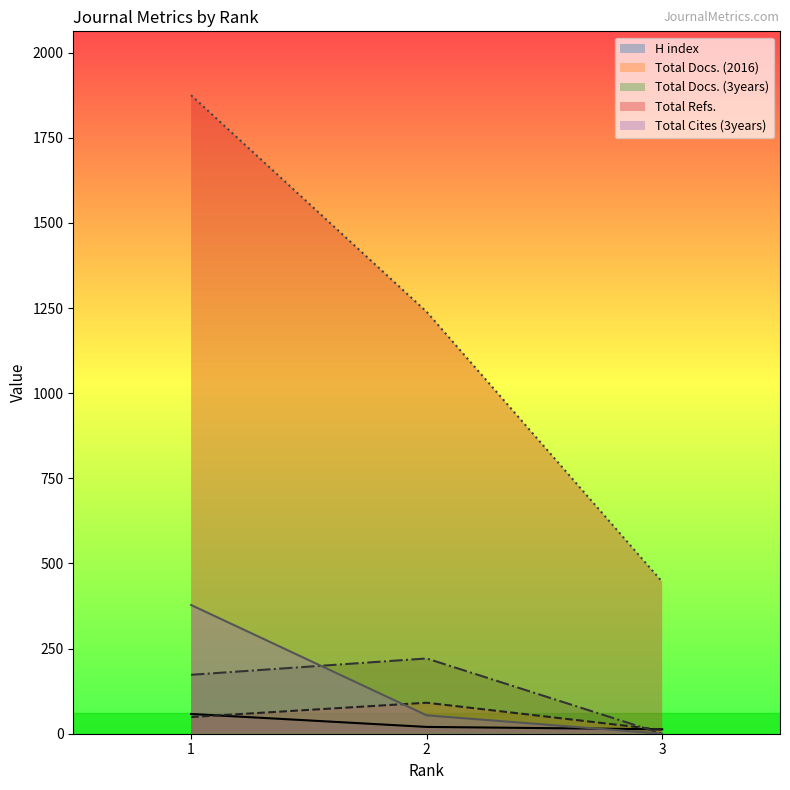

At which category is the sum across all series the highest?

1